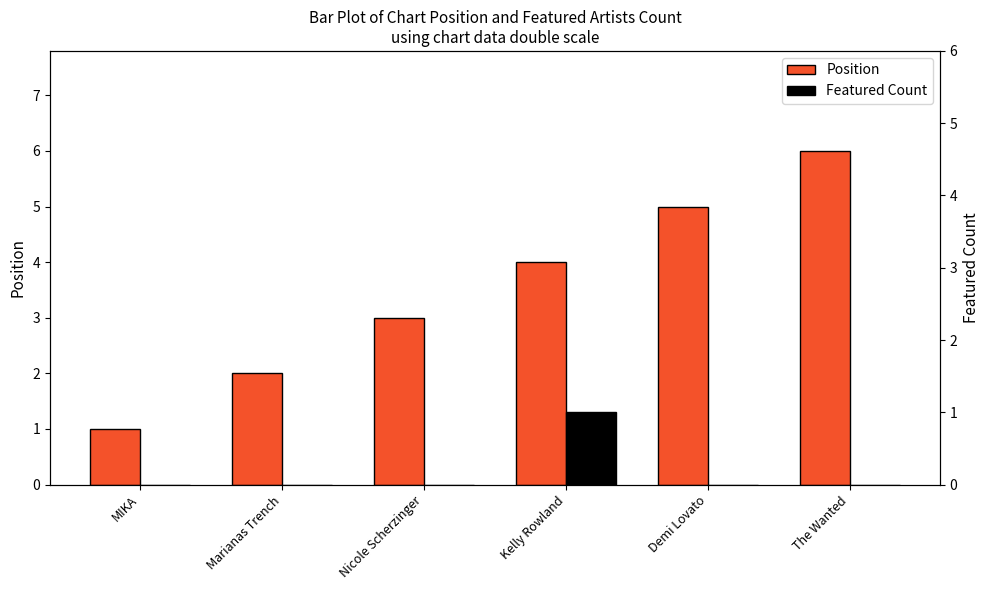

What is the difference between the maximum and second lowest values in the Position series?

4